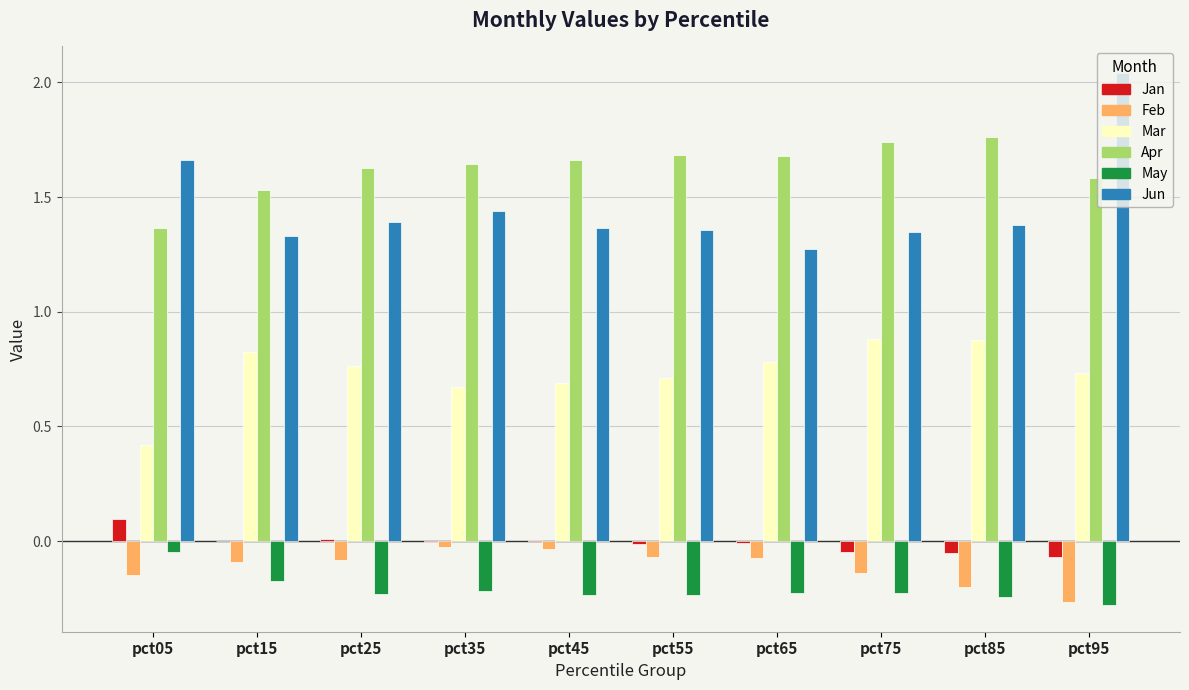

The Apr series shows 0.9 at pct95. True or false?

False